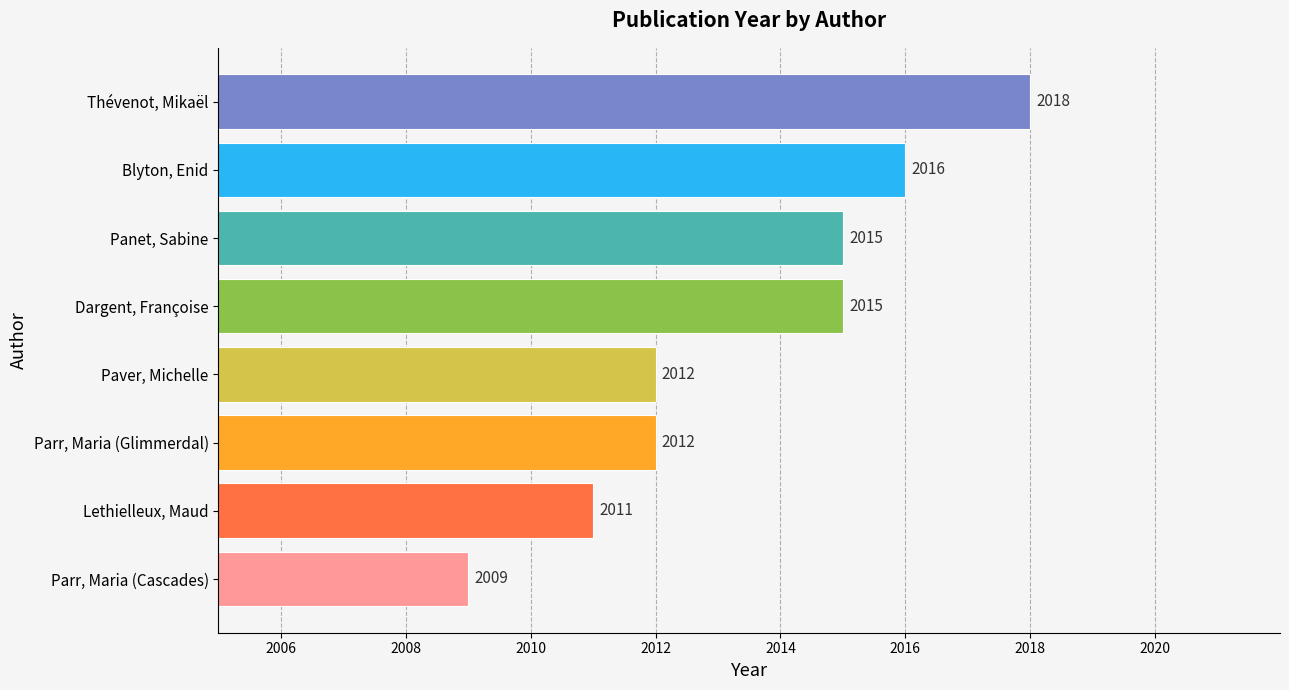

Are the bars horizontal?

Yes